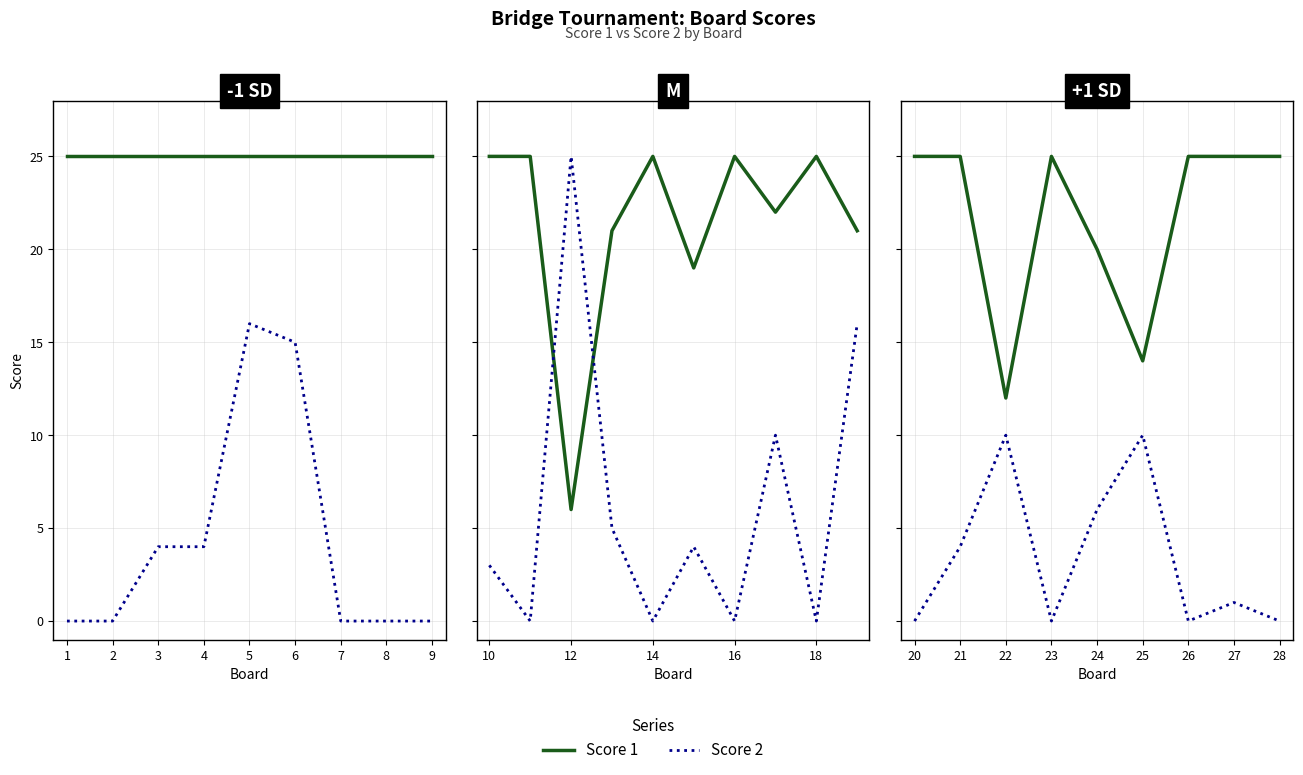

True or false: Score 2 and Score 1 cross at least once.

False